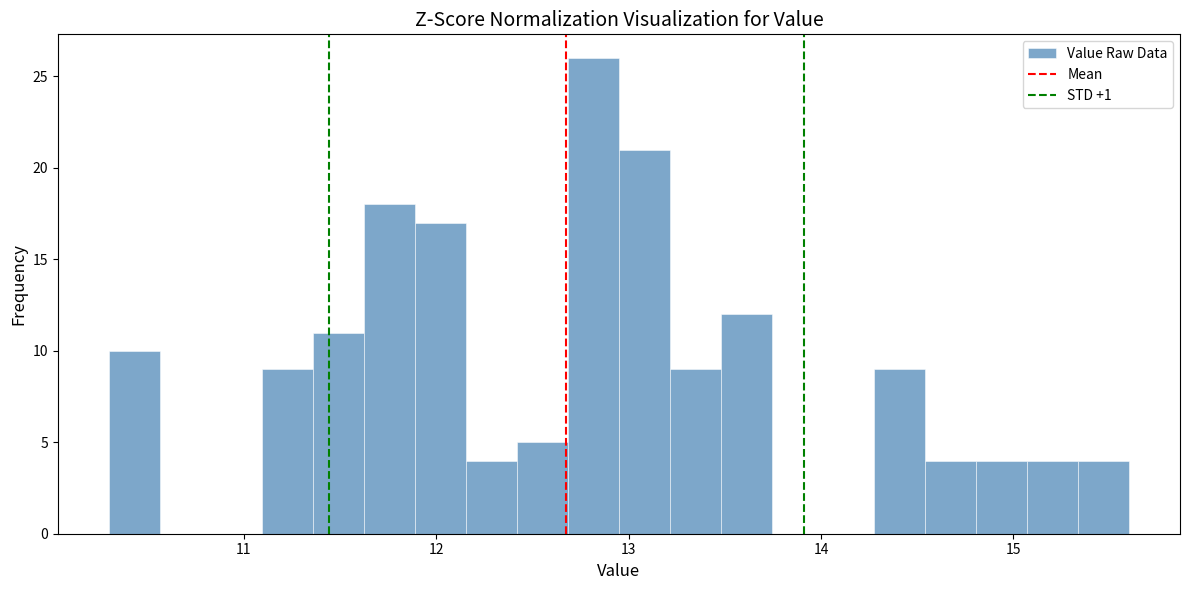

Around what value on the x-axis is the tallest bar? Give the approximate position of its centre, as read against the axis.

12.8